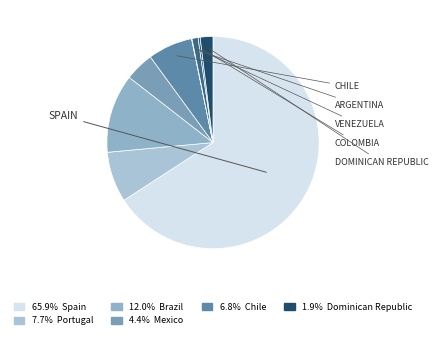

What is the smallest slice in the pie chart?

Argentina